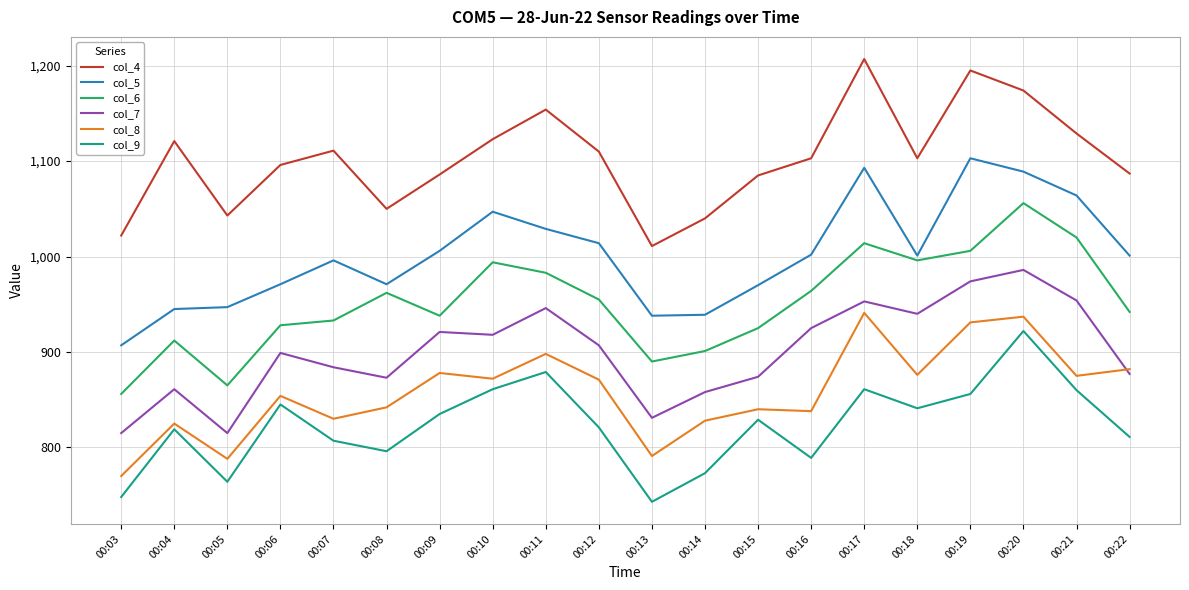

At which label does col_7 reach its peak?

00:20